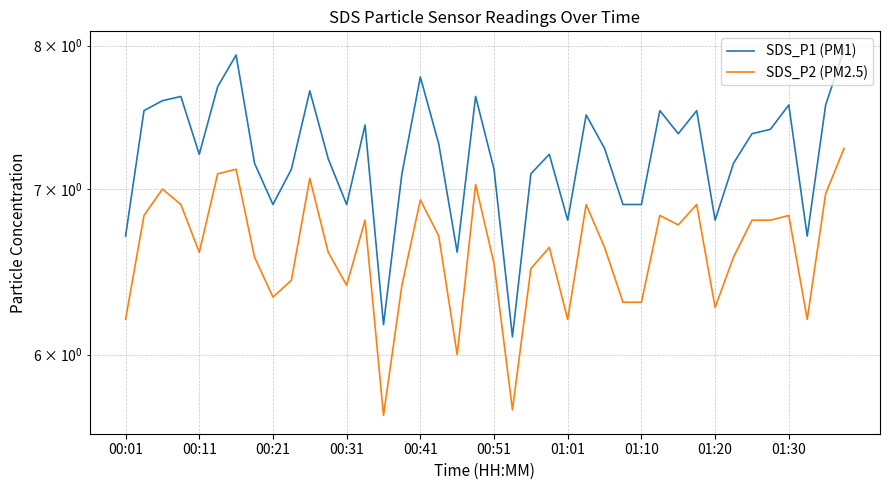

What is the value of the SDS_P2 (PM2.5) point at the 25th from the left?

6.2